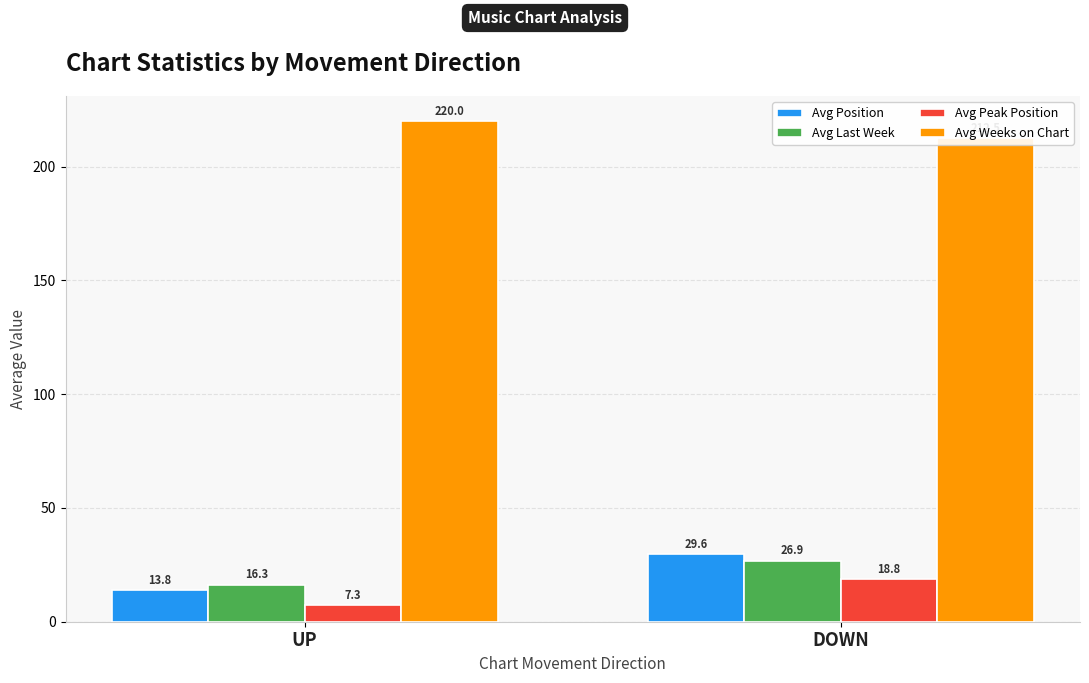

True or false: Avg Position has a value of 7.2 at UP.

False